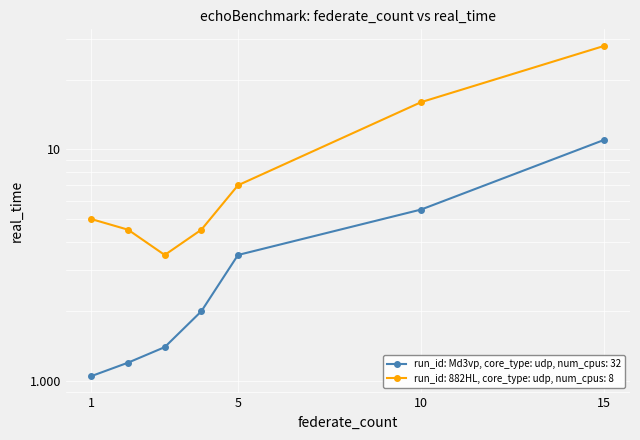

What is the average value of the run_id: 882HL, core_type: udp, num_cpus: 8 series?

9.8